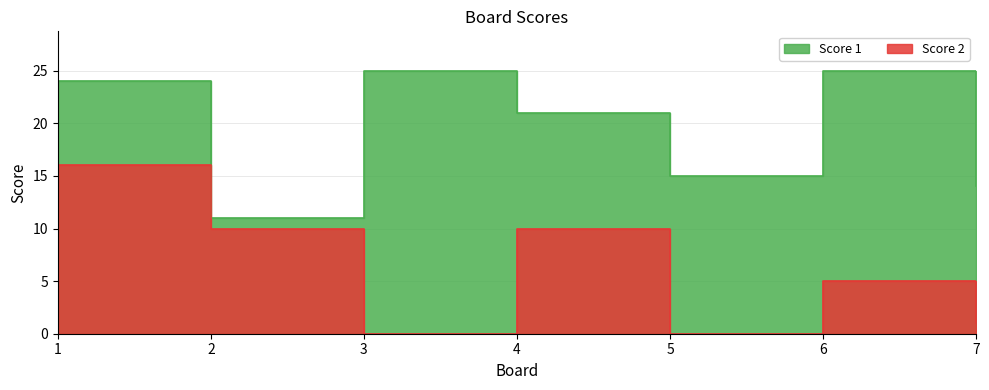

At which category is the sum across all series the highest?

1